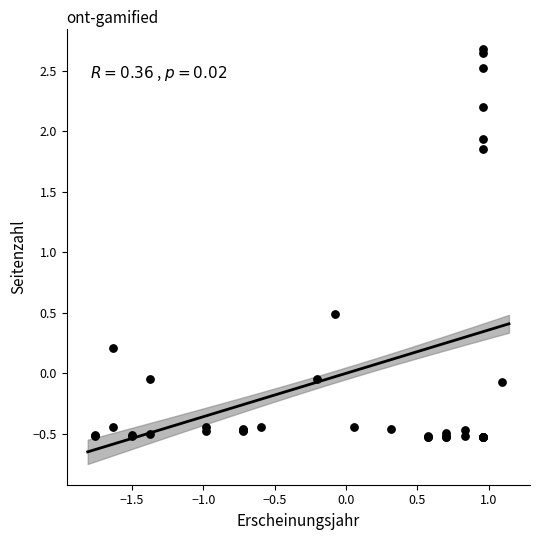

What Y value in the scatter plot is closest to 1?

0.5